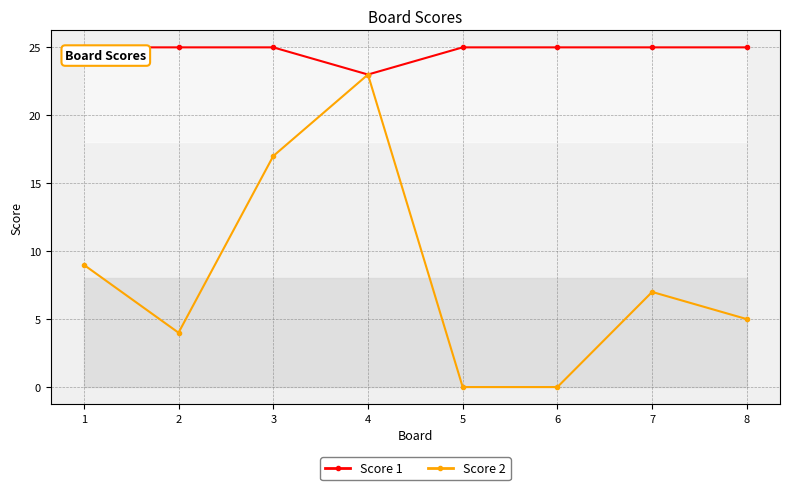

What are all the series names shown in the legend?

Score 1, Score 2